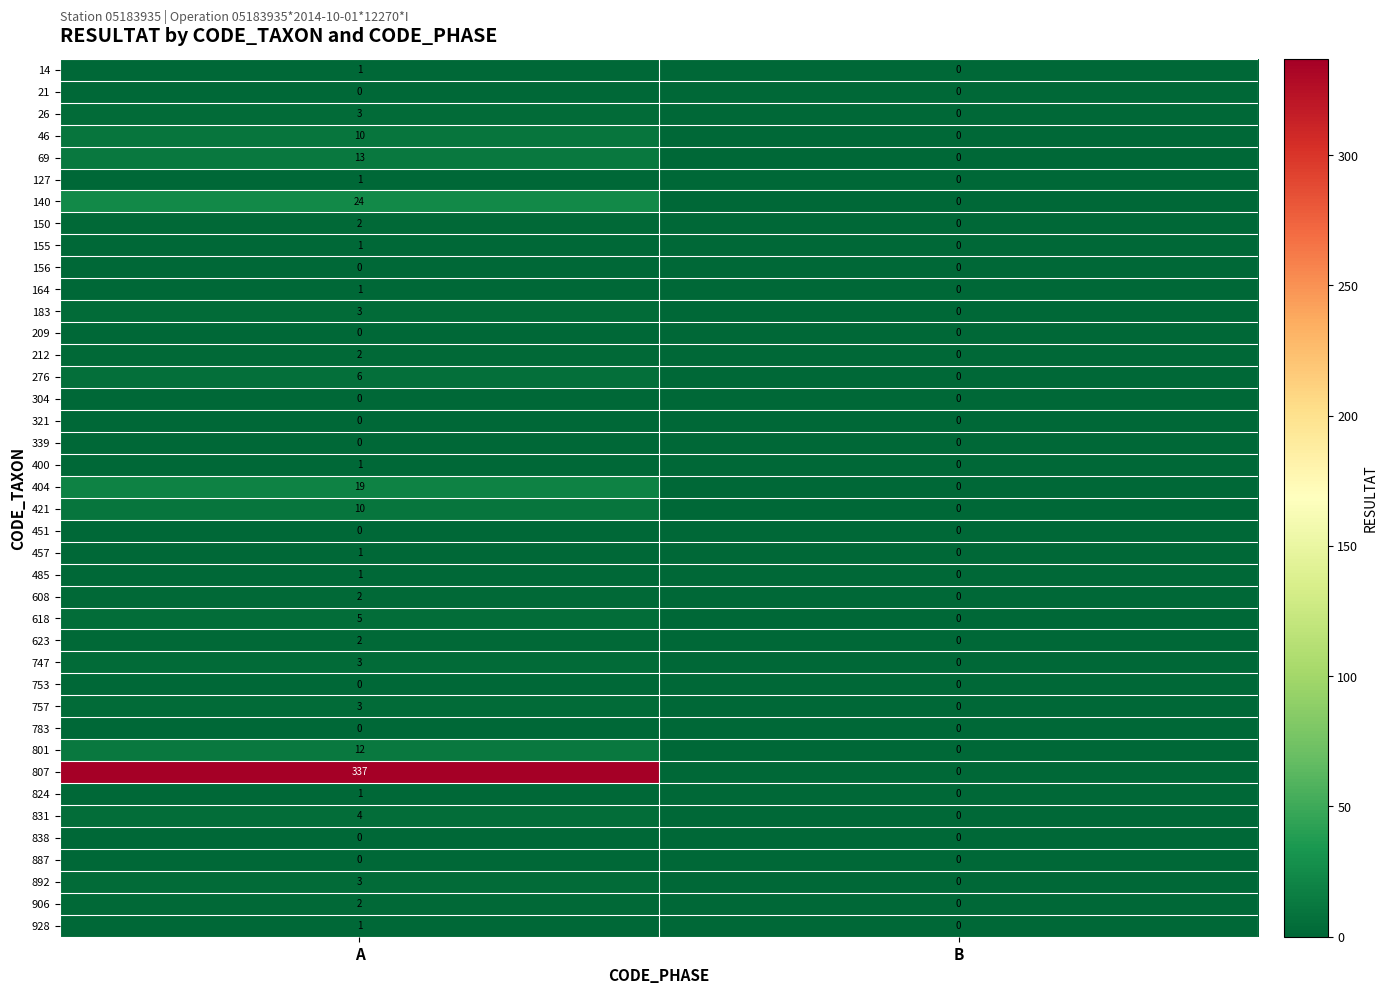

Rank the categories by 26 value from lowest to highest.

B, A